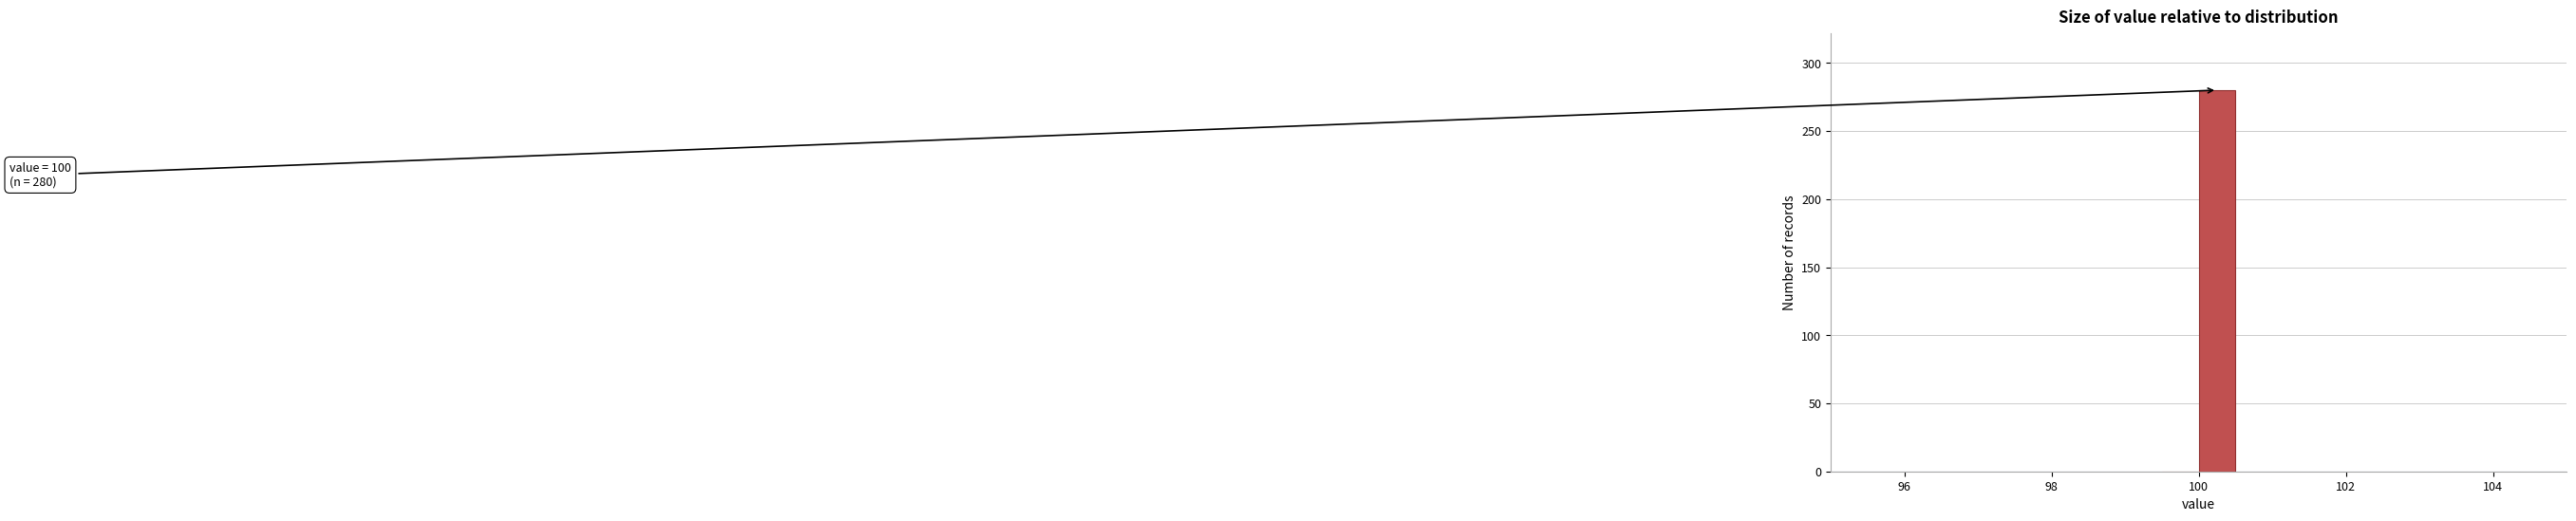

Around what value on the x-axis is the tallest bar? Give the approximate position of its centre, as read against the axis.

100.2